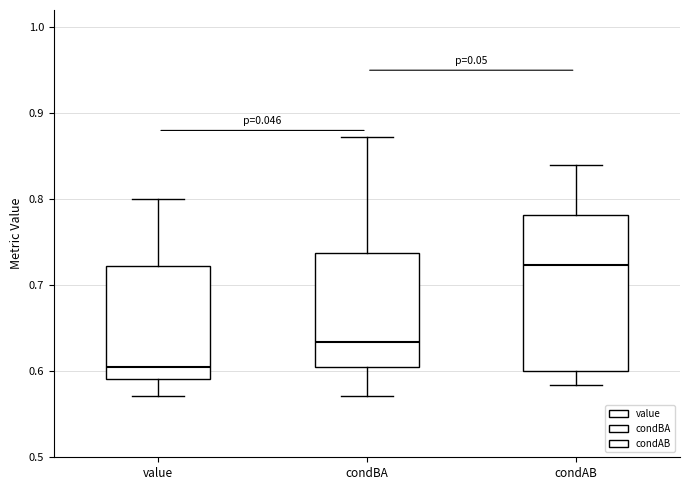

Which box is the tallest, from its lower edge to its upper edge?

condAB